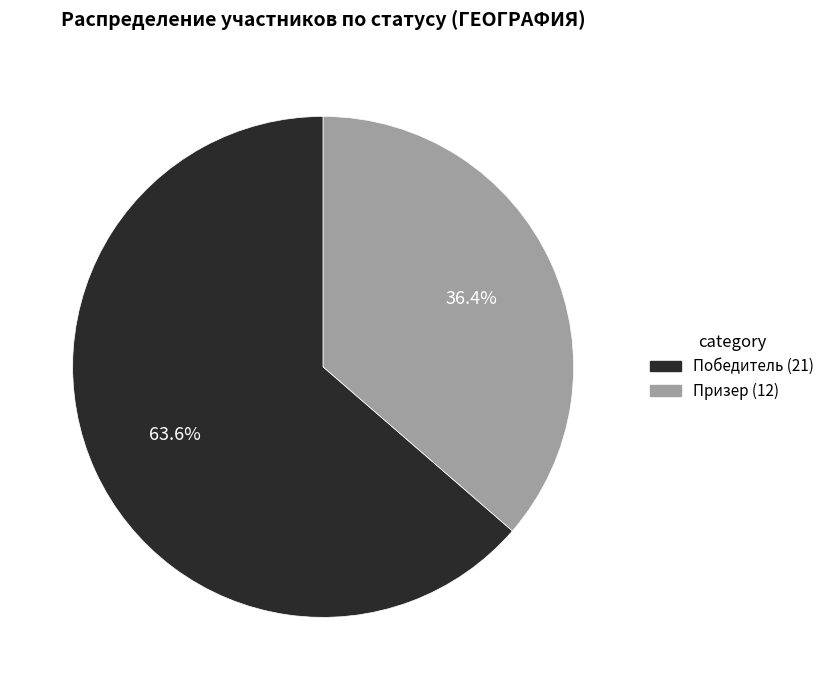

Which slice represents more than half of the pie?

Победитель